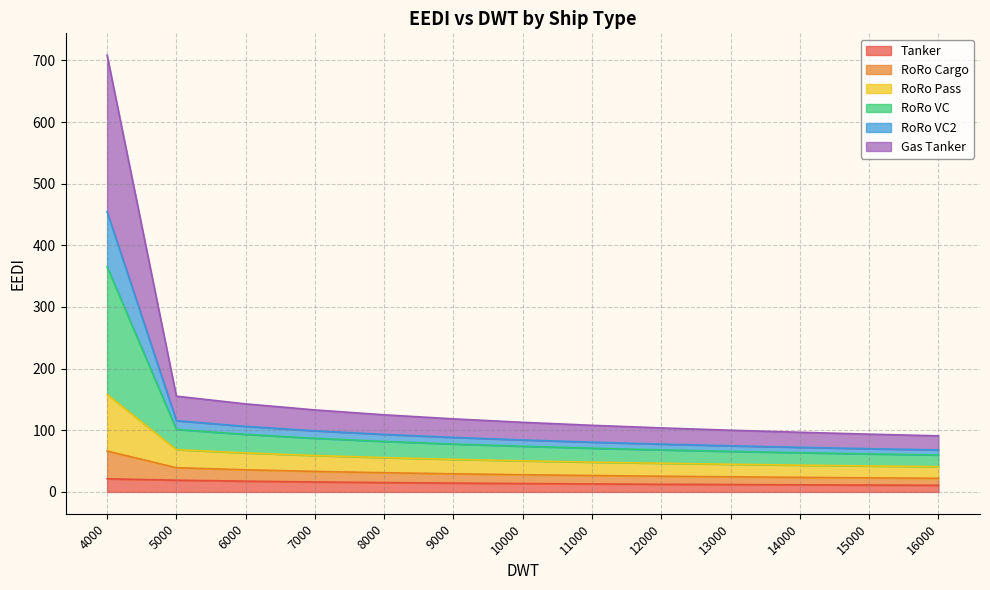

Does the chart have visible grid lines?

Yes